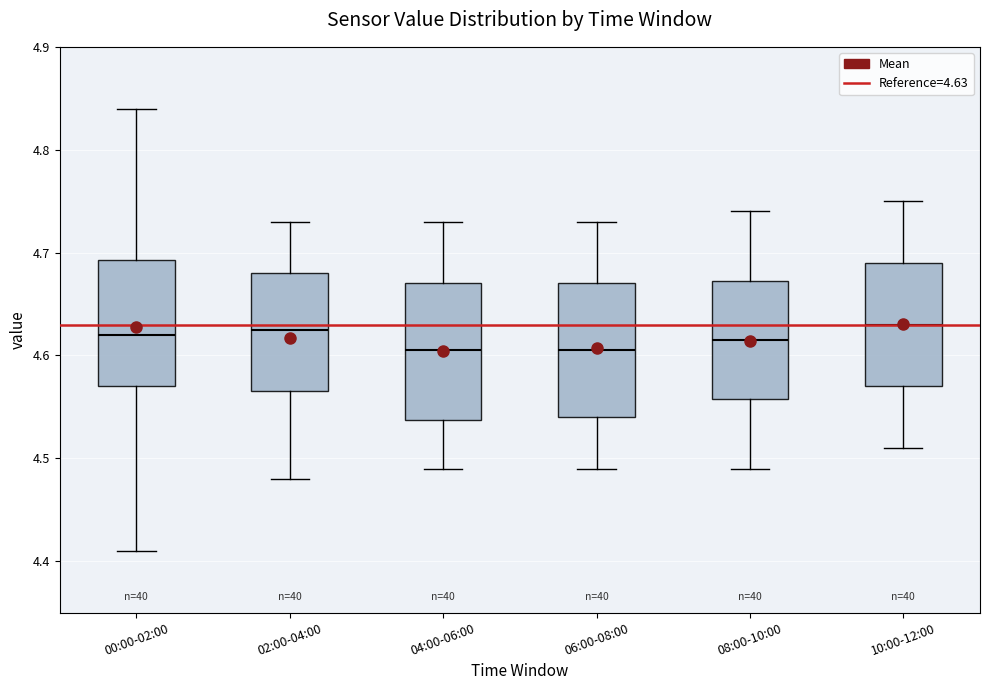

Where does the upper whisker of the box for 06:00-08:00 end on the y-axis? The values are not printed on the chart, so give them approximately, as read against the axis.

4.73